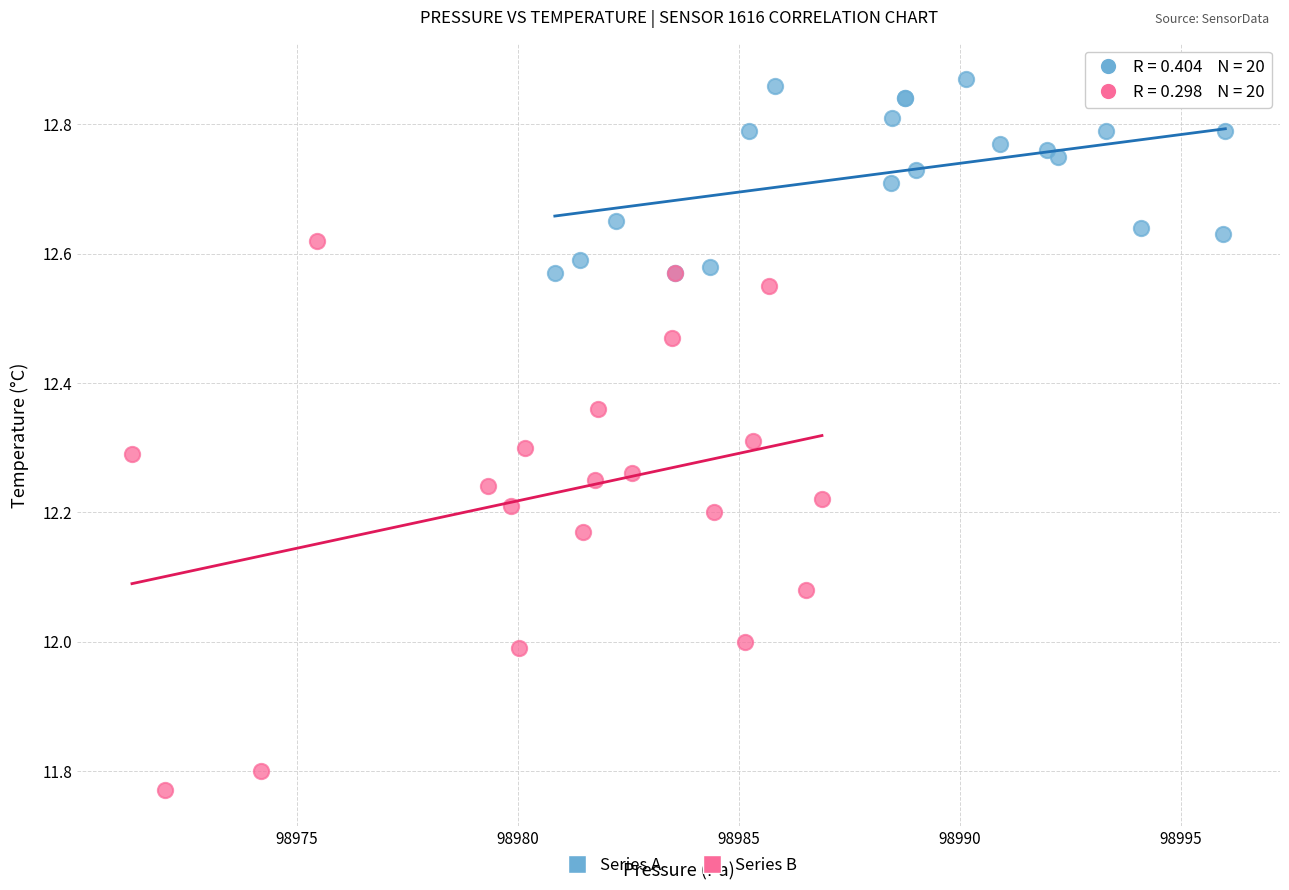

Which series contains the lowest Y value?

Series B